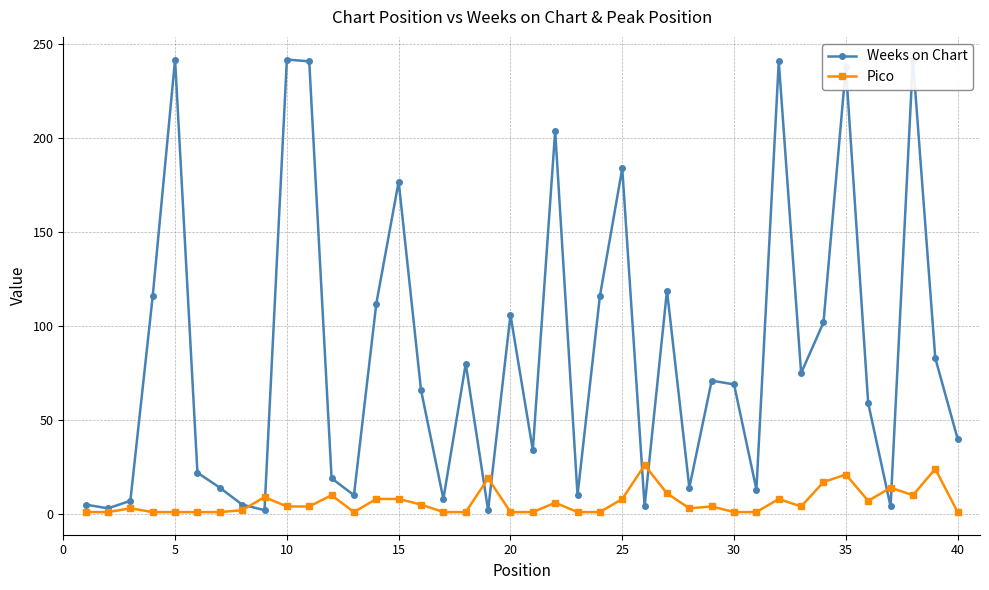

True or false: Weeks on Chart has more than 2 points higher than both neighbors.

True